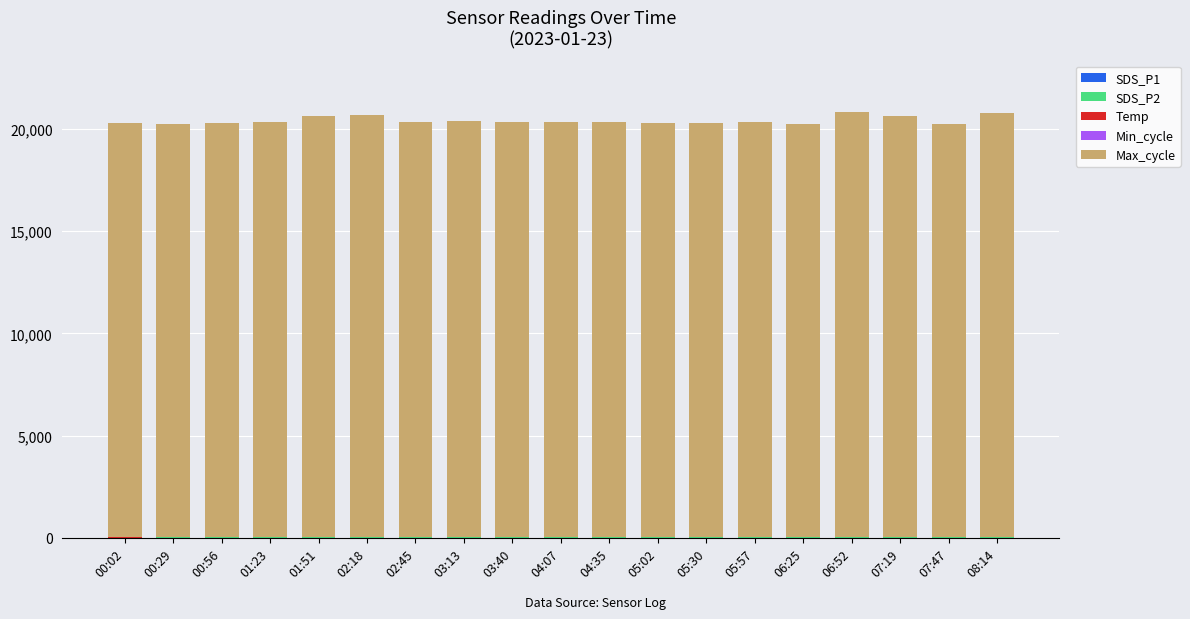

At which category is the sum across all series the highest?

06:52